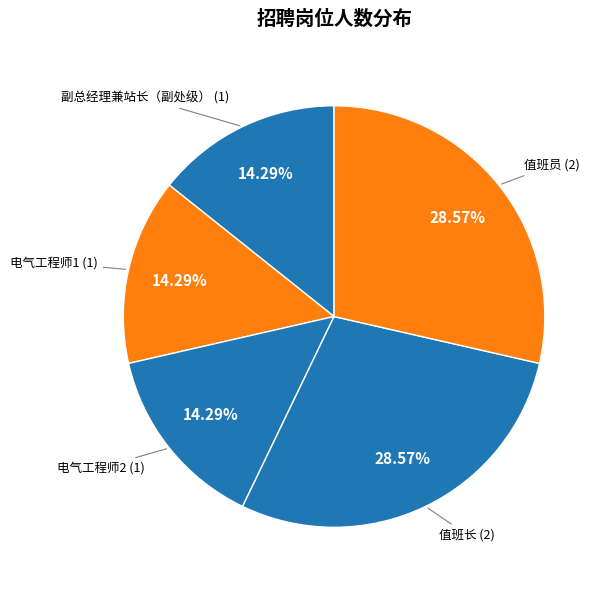

Is there a majority slice in this chart?

No